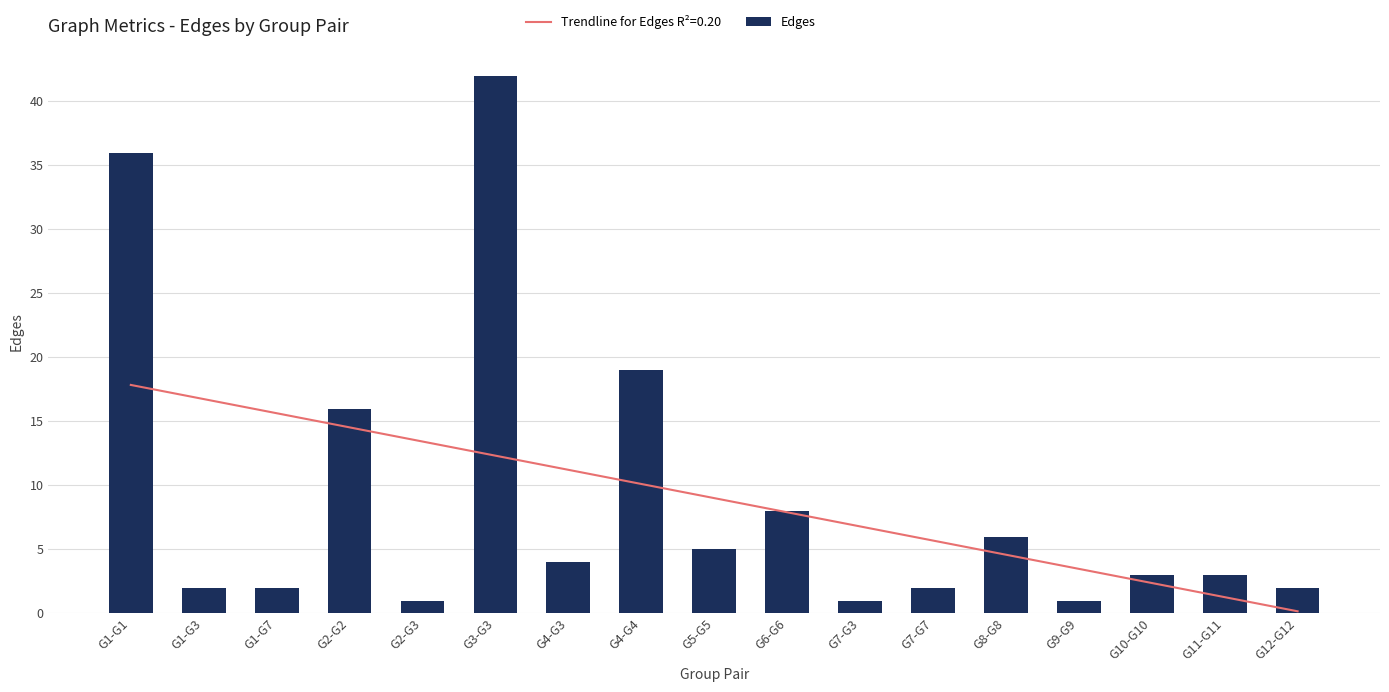

What is the sum of all values?

153